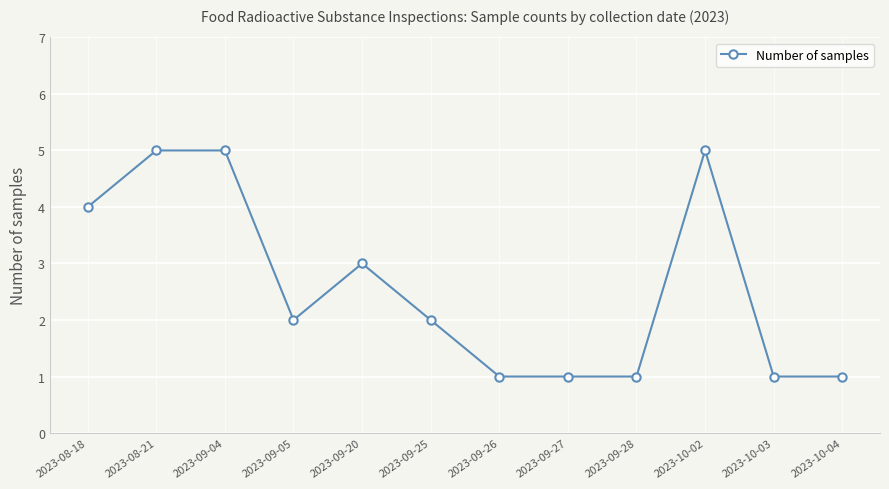

The chart shows a value of 2 at 2023-09-05. True or false?

True